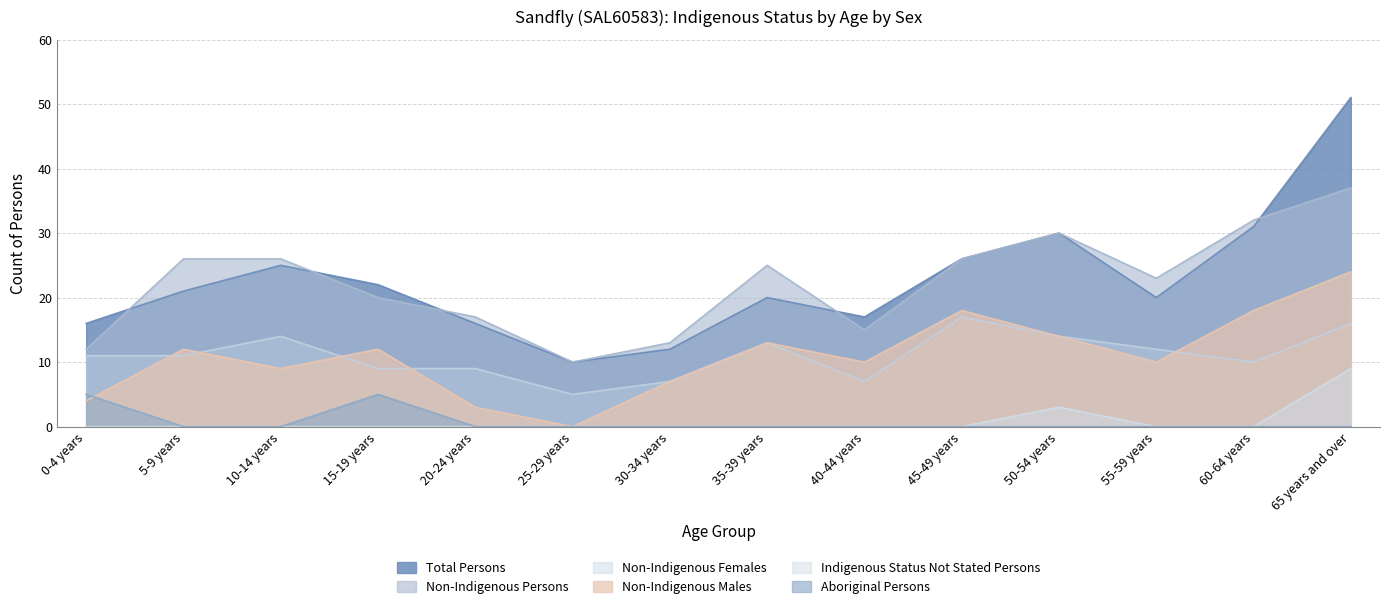

How many values in the Total Persons series are below 21?

7